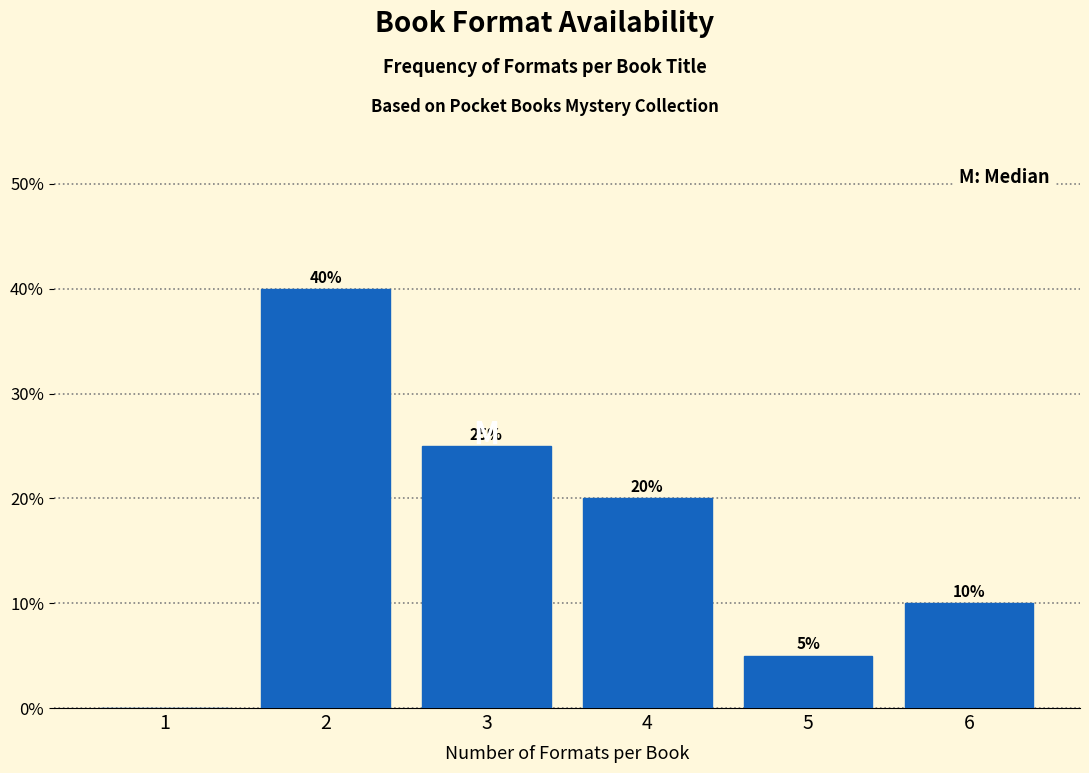

Reading left to right, list all the values displayed in this chart.

1=0	2=40	3=25	4=20	5=5	6=10